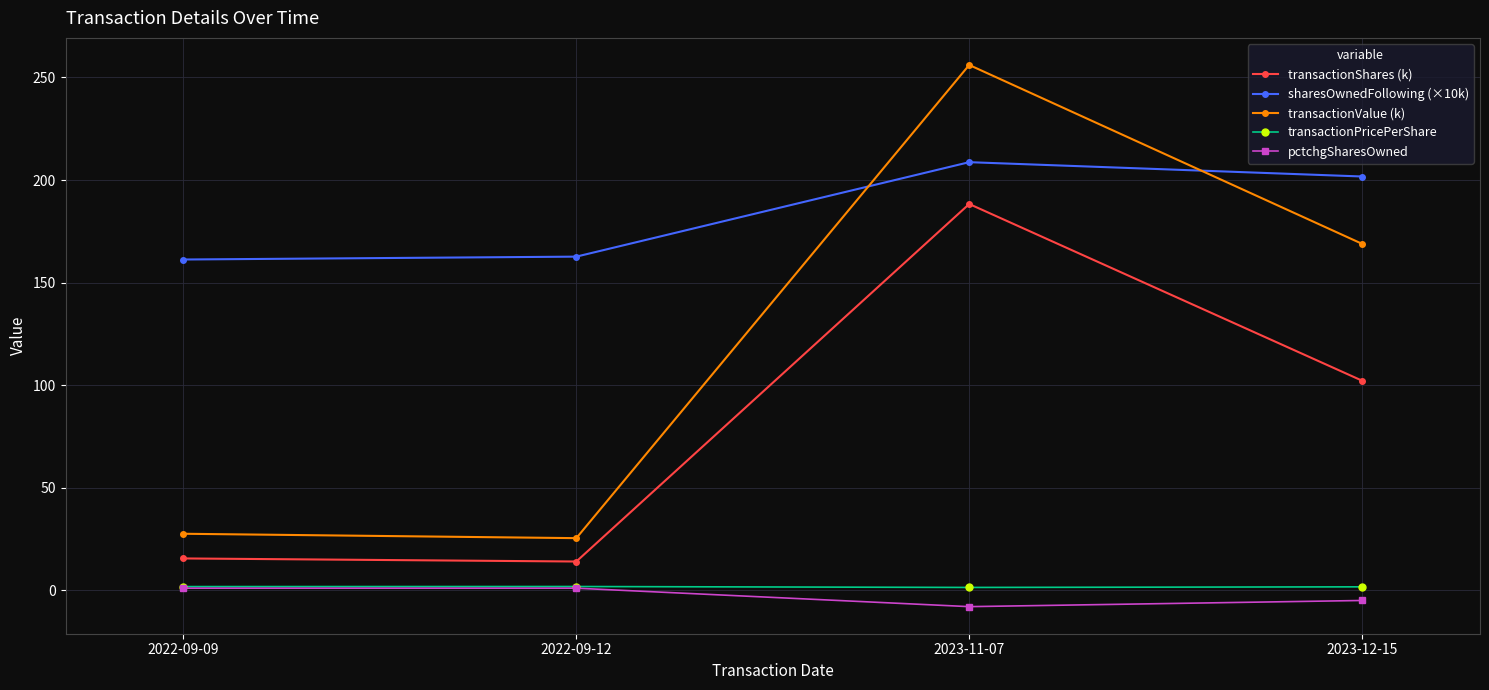

Which series has the widest spread of values?

transactionValue (k)